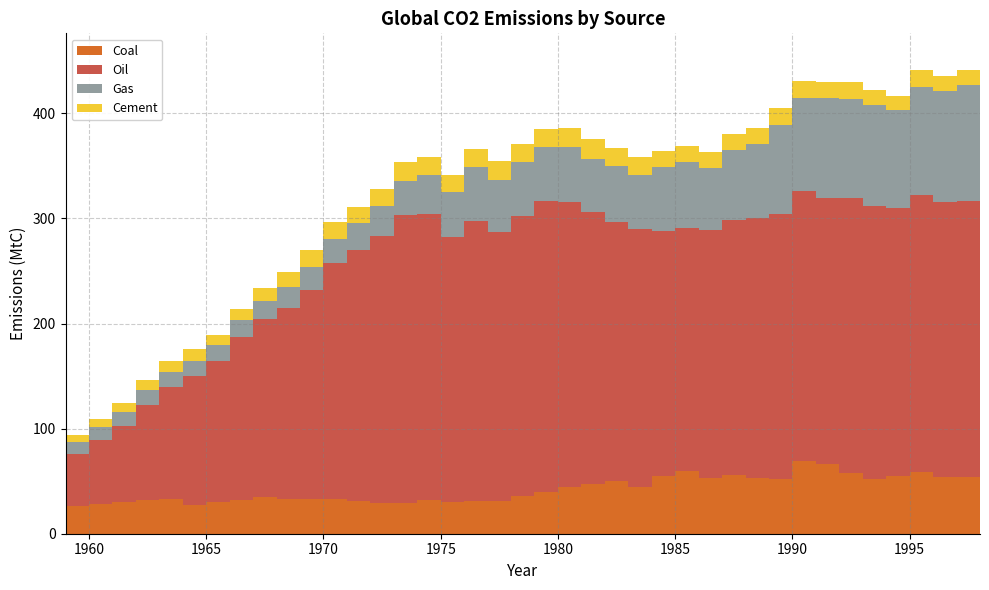

Reading right to left, transcribe all the data shown in this chart.

Coal: 54.9	54.1	53.5	58.4	54.8	52.1	58.1	66.0	69.6	52.2	52.7	55.6	53.3	59.4	54.7	44.5	49.8	47.8	44.9	40.1	35.5	31.4	31.0	30.6	31.7	29.4	29.1	30.7	32.9	32.9	32.8	35.2	31.7	30.5	27.8	32.7	31.9	30.2	27.9	26.0
Oil: 265.5	262.8	261.8	264.2	255.5	259.3	261.3	253.7	256.2	252.5	247.5	243.1	235.3	231.7	232.9	245.5	246.9	258.8	270.7	276.6	266.4	255.4	266.9	252.2	272.3	273.8	254.0	239.7	225.1	198.9	181.6	168.7	155.4	134.3	122.3	107.3	91.0	72.5	61.3	49.5
Gas: 118.6	109.9	106.2	102.9	92.8	96.9	94.5	94.8	89.0	84.3	70.4	66.1	59.6	62.5	60.9	51.5	52.8	50.4	52.2	50.9	52.0	50.0	51.0	42.2	37.1	32.7	28.9	25.1	22.1	22.3	20.2	17.3	15.8	14.5	14.3	13.6	13.4	12.8	12.1	11.5
Cement: 14.5	14.2	14.0	15.3	13.8	14.1	16.4	15.7	15.8	15.8	15.4	15.3	14.9	15.4	16.1	16.9	17.3	18.3	18.6	17.7	17.4	17.6	16.9	16.1	17.2	17.4	16.2	15.6	16.3	15.5	14.6	13.0	11.1	10.2	11.3	10.9	10.0	8.9	7.9	7.1